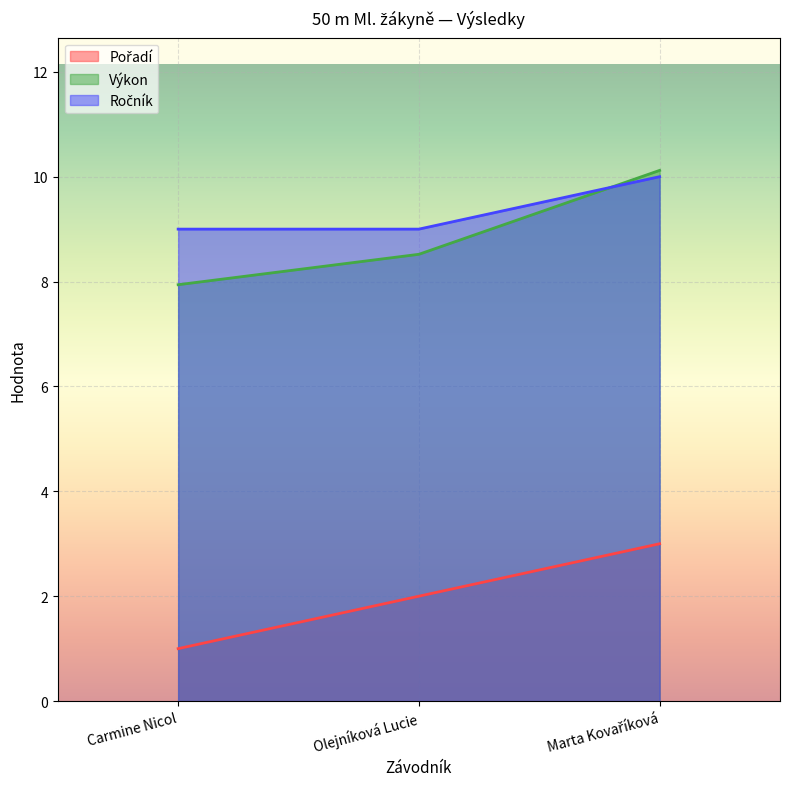

Rank the series at Carmine Nicol from highest to lowest value.

Ročník, Výkon, Pořadí